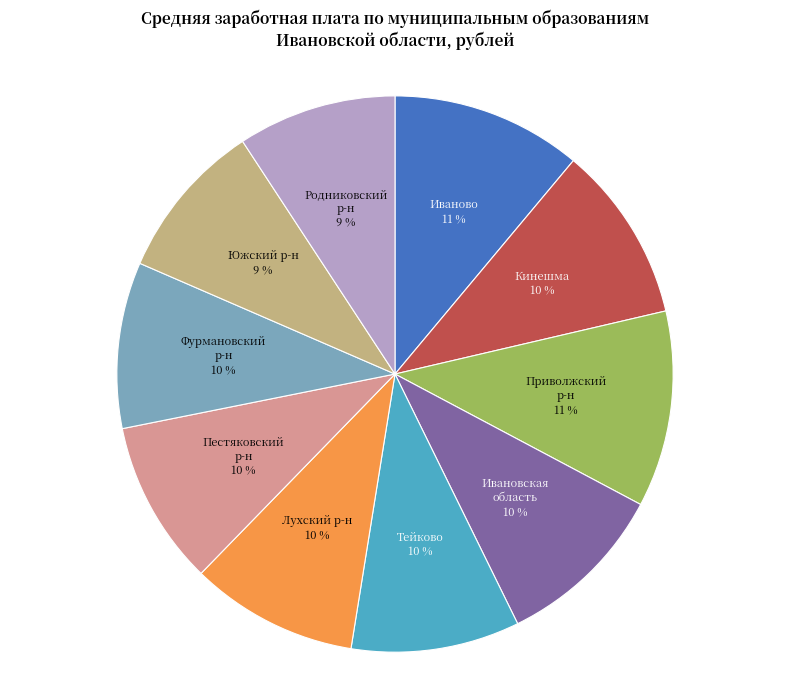

To the nearest percent, what percentage of the pie is Иваново?

11%